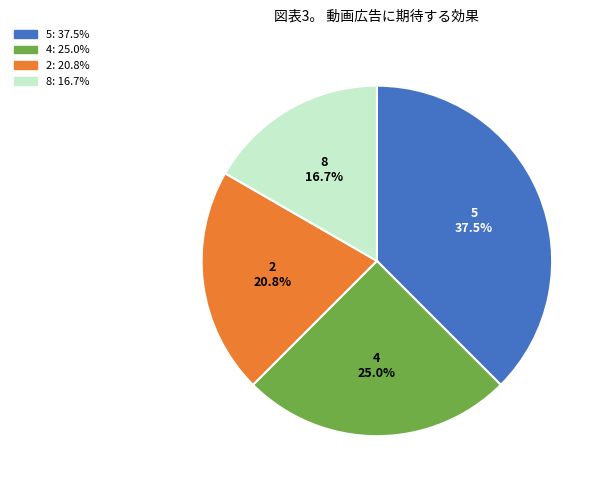

Is the sum of 5 and 4 greater than half?

Yes